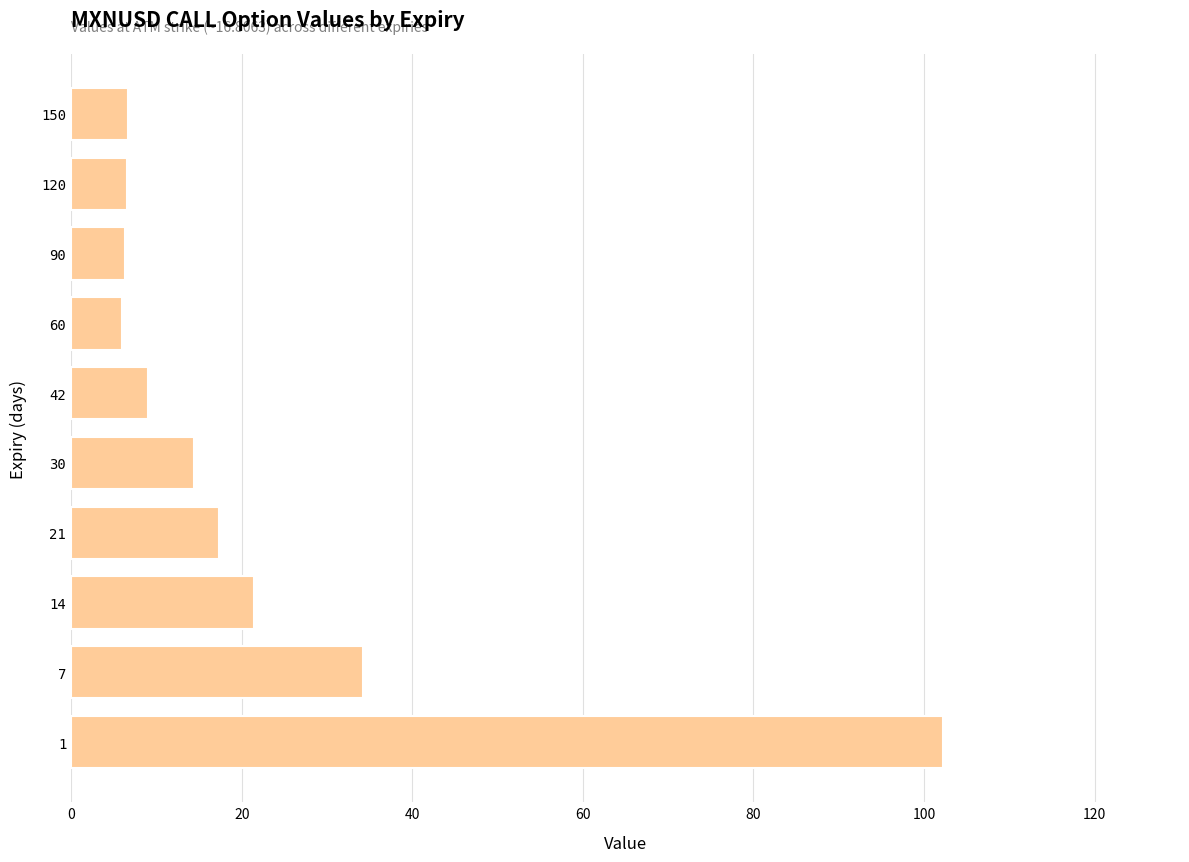

What is the change in value from 14 to 150?

-14.8